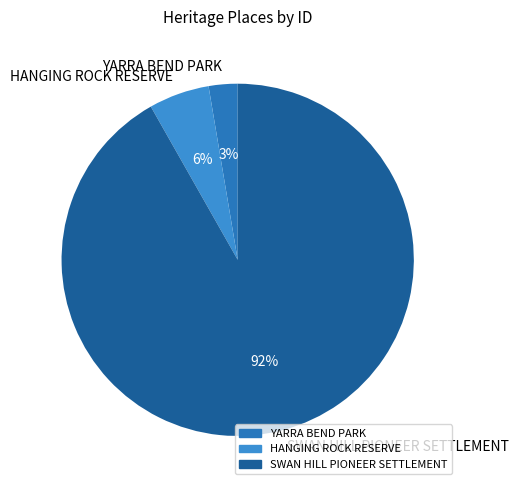

How many slices are in this pie chart?

3